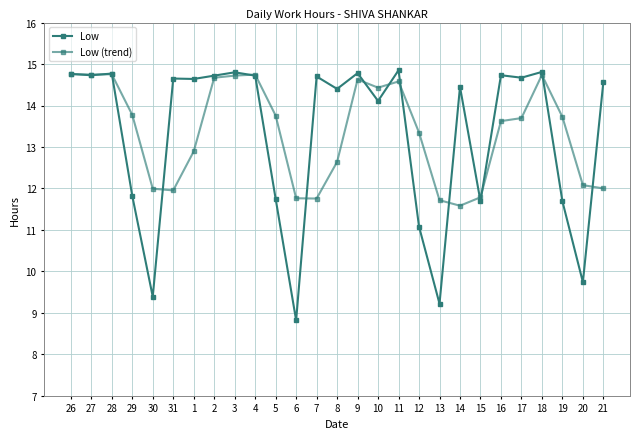

What is the value of the Low point at the 9th from the left?

14.8